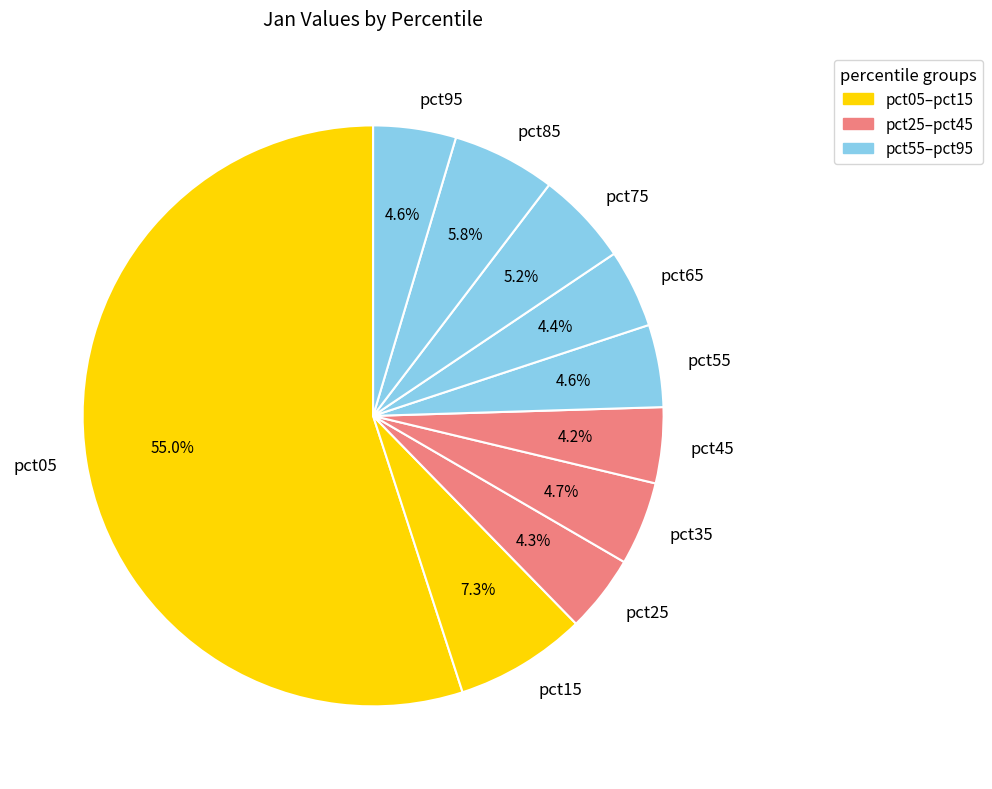

True or false: pct95 accounts for 5% of the total.

True